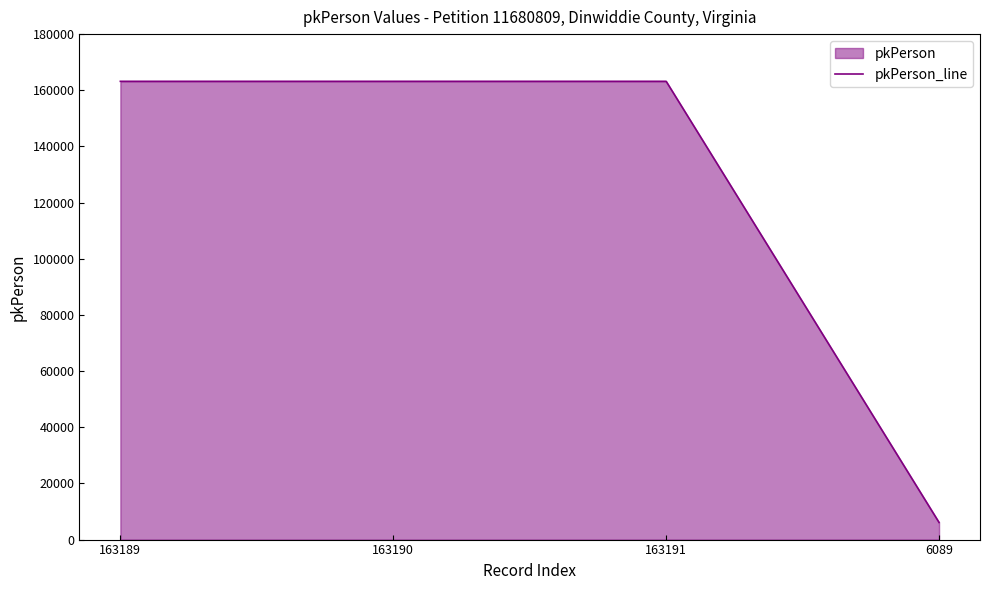

What is the label of the 3rd point from the left?

163191